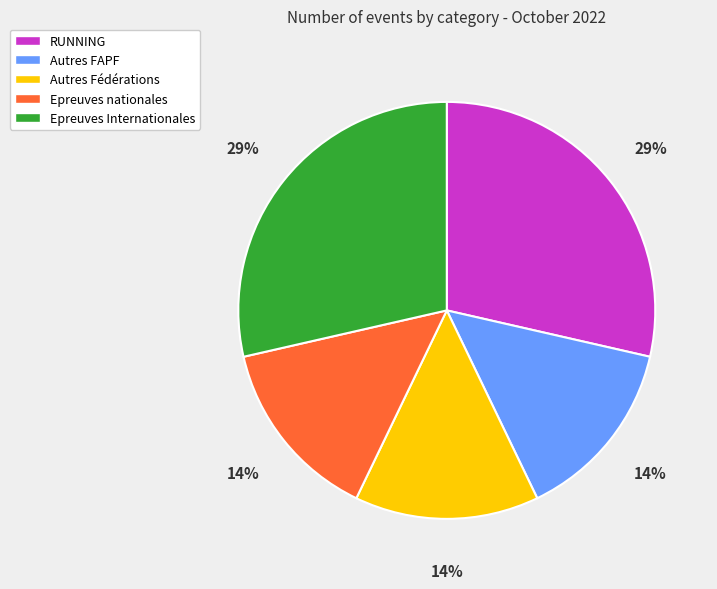

True or false: Epreuves Internationales accounts for 23% of the total.

False